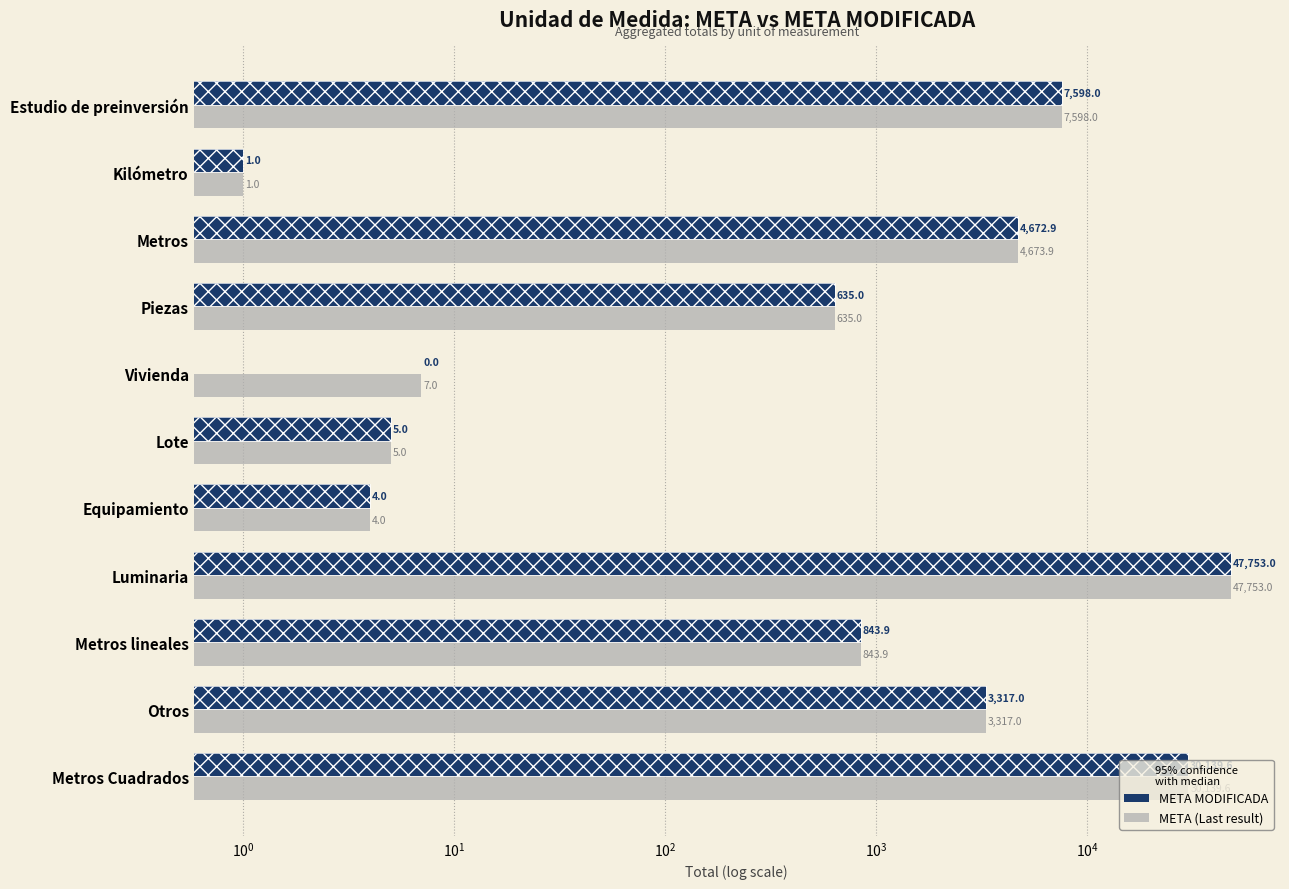

List the series in order of their overall mean, lowest first.

META MODIFICADA, META